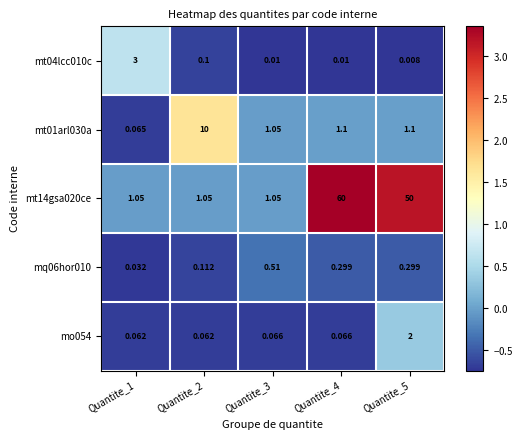

Count the number of data series in this chart.

5